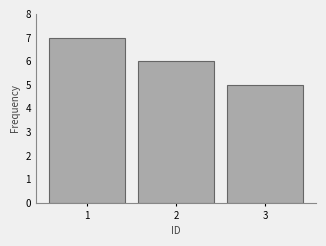

Reading left to right, transcribe this chart: for each bar, give the range it covers on the x-axis and its height. The values are not printed on the chart, so give them approximately, as read against the axis.

0.5 to 1.5: 7
1.5 to 2.5: 6
2.5 to 3.5: 5